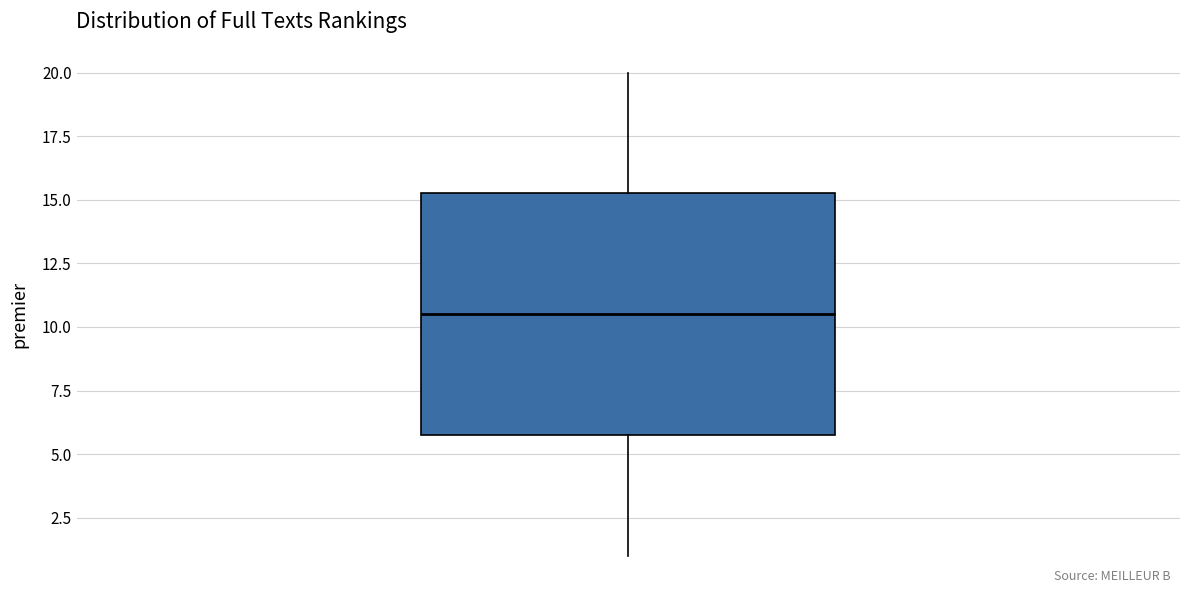

Where does the lower whisker of the box end on the y-axis? The values are not printed on the chart, so give them approximately, as read against the axis.

1.0